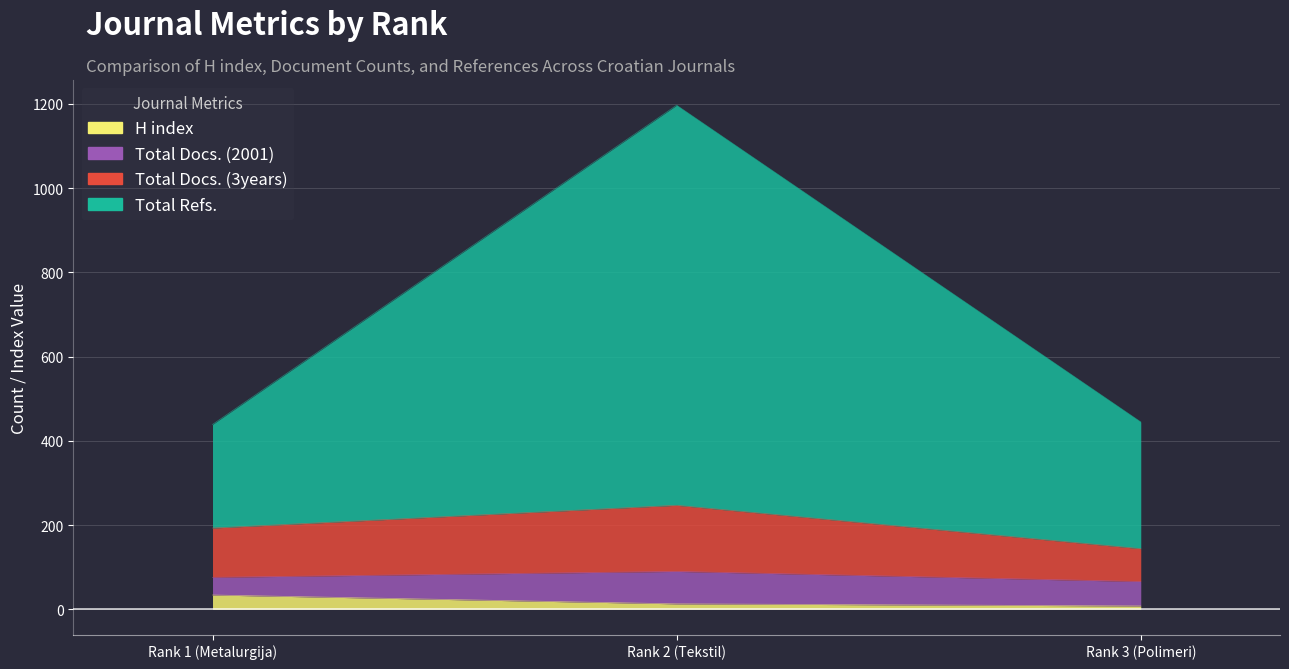

What is the sum of all H index values?

55